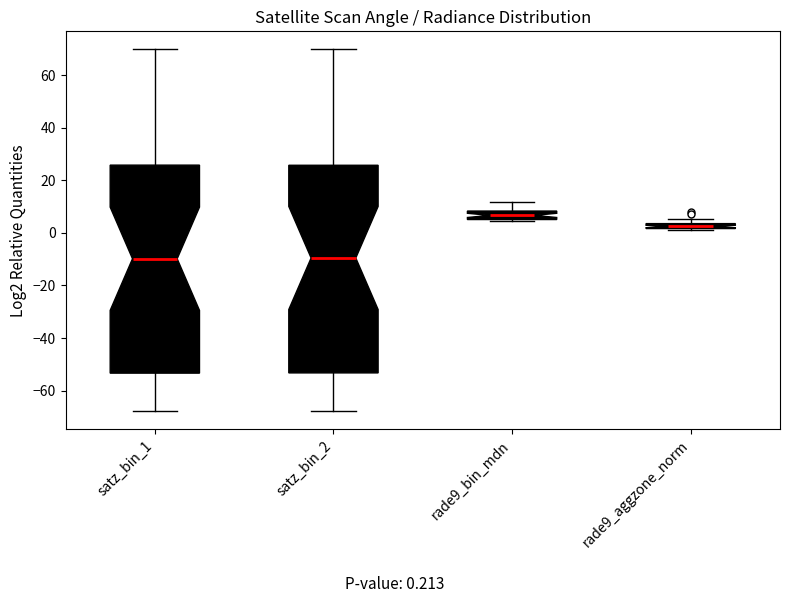

Which box has the highest median line?

rade9_bin_mdn